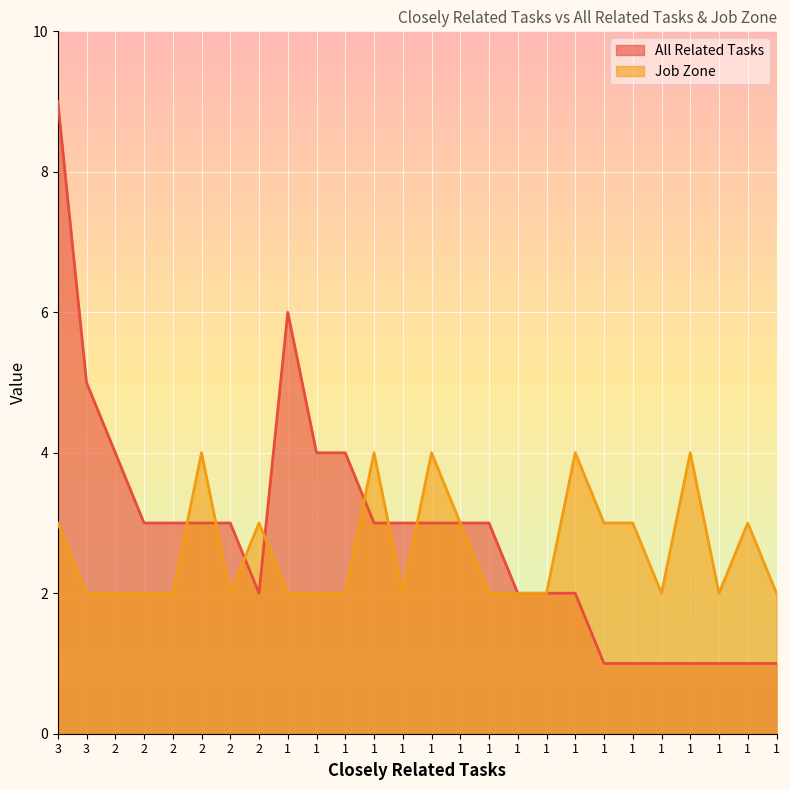

What is the difference between the highest and lowest values at 1?

4